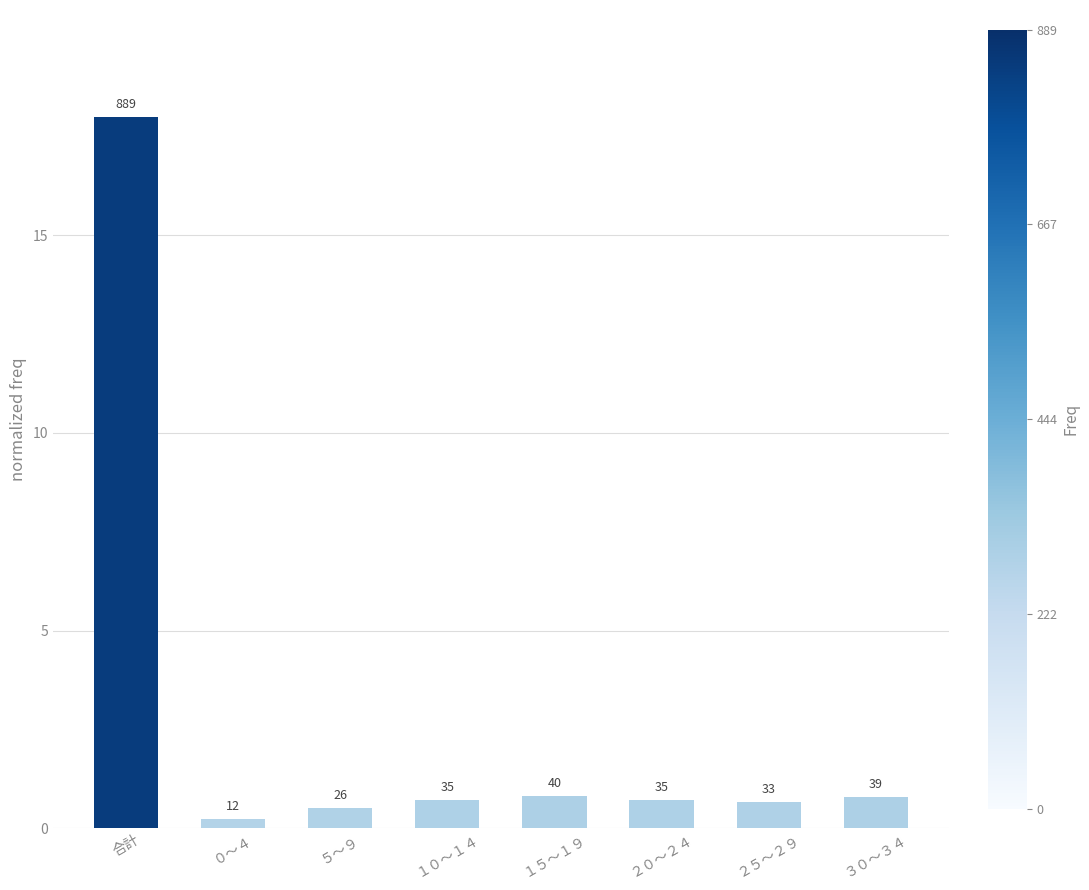

What is the label of the 6th bar from the left?

２０～２４